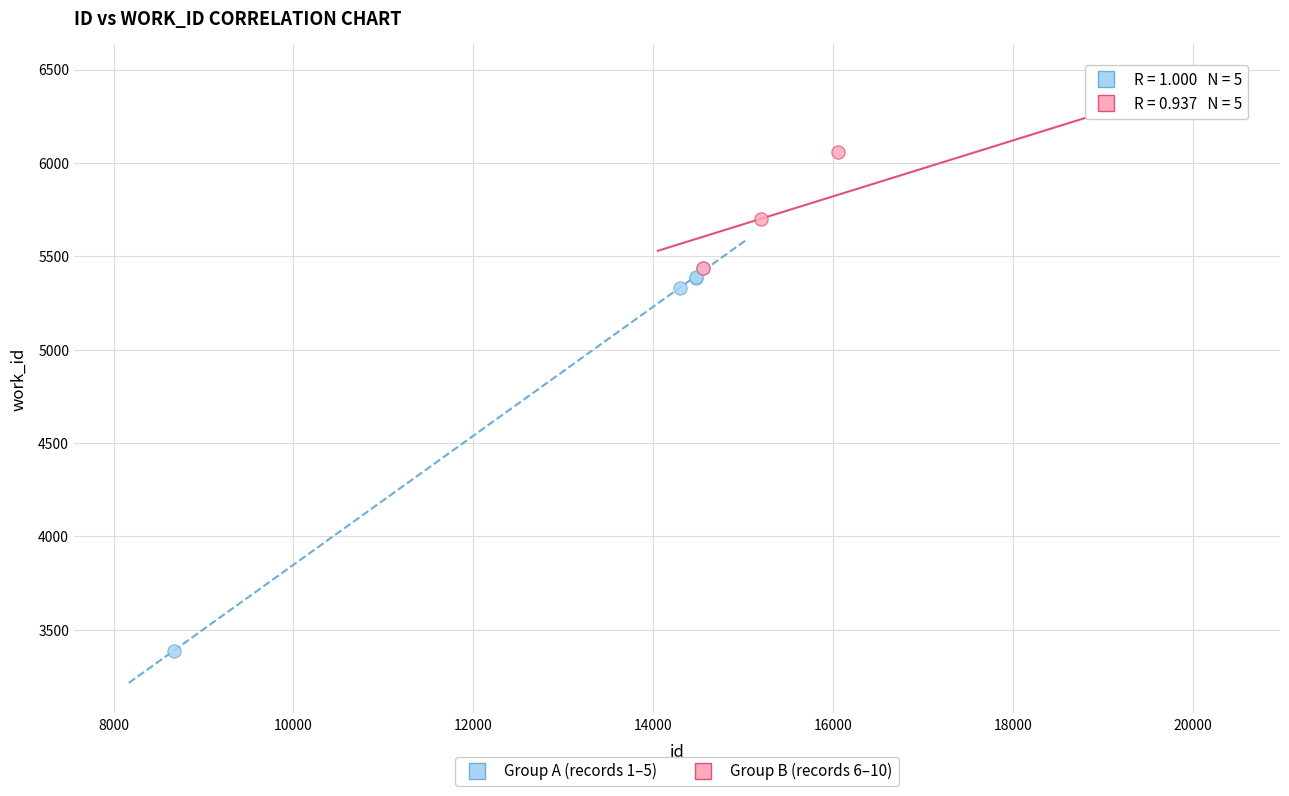

Which series has the largest Y range (max minus min)?

Group A (records 1–5)